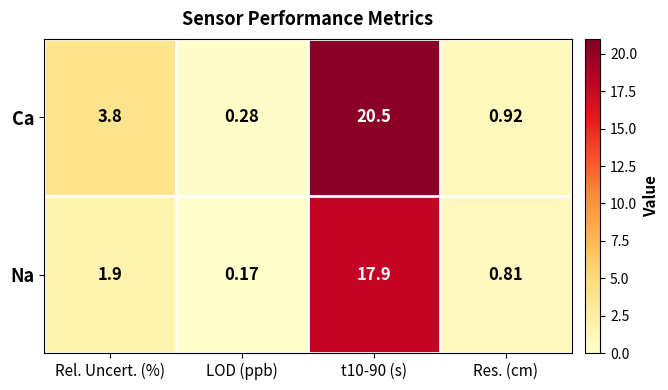

At which label is Na closest to 9?

Rel. Uncert. (%)